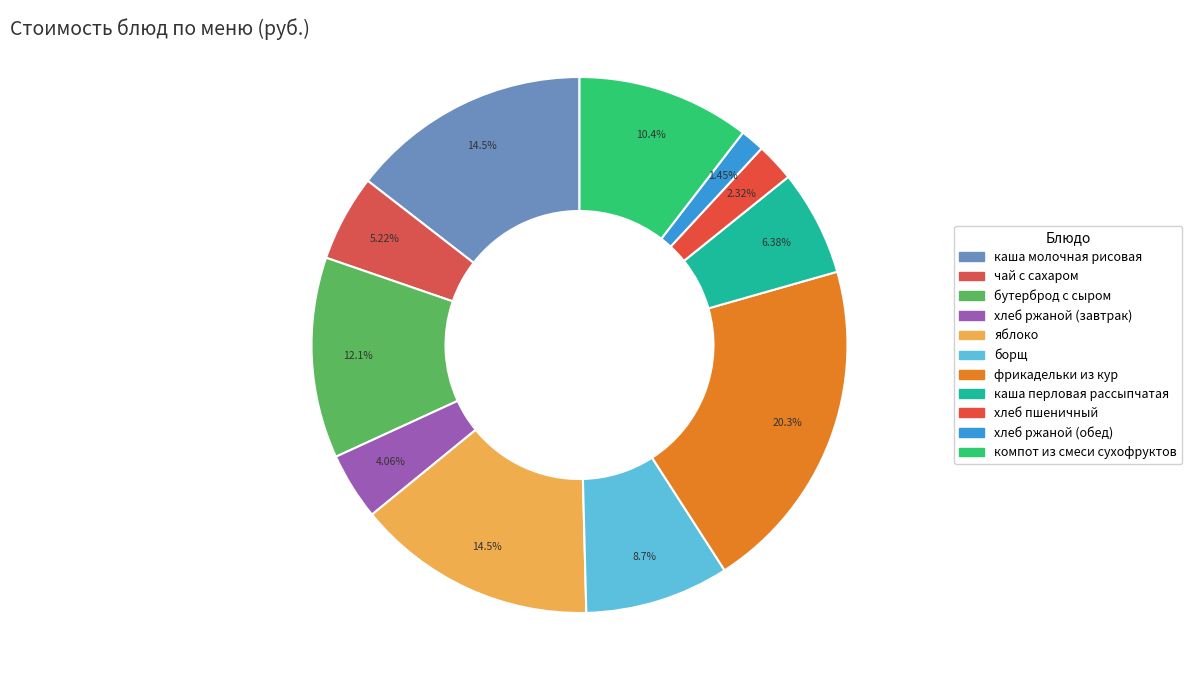

Count the number of slices in the pie.

11